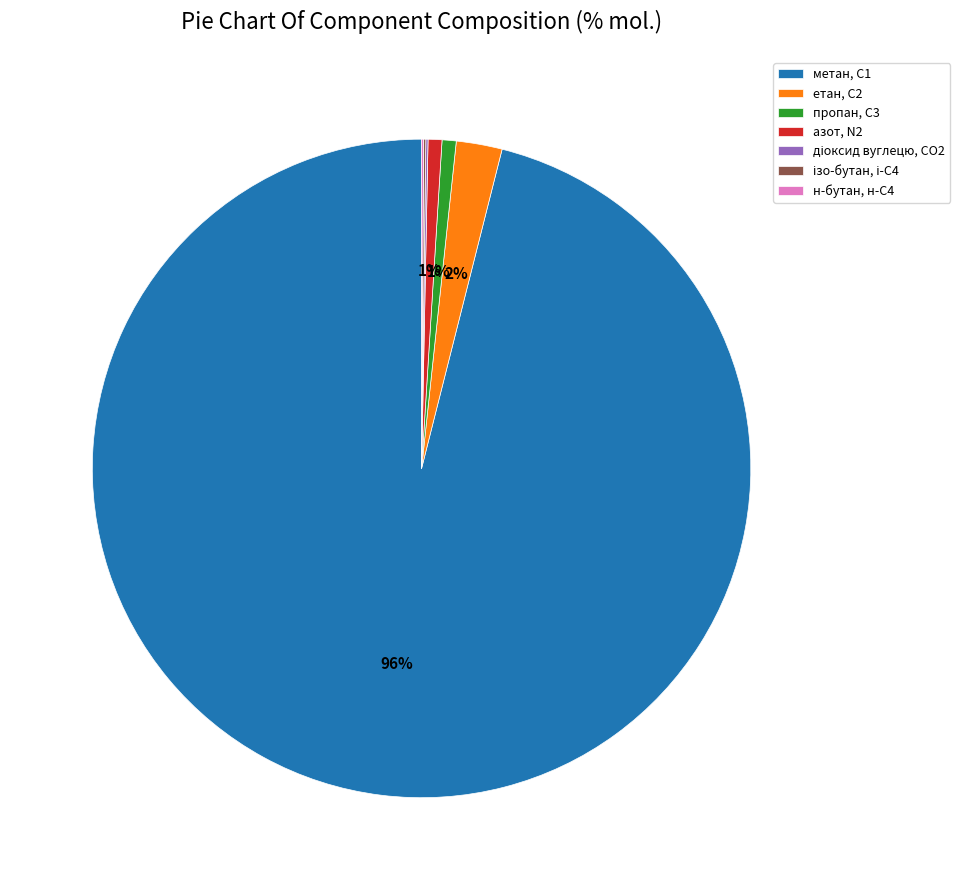

The пропан, С3 slice represents 1% of the pie. True or false?

True